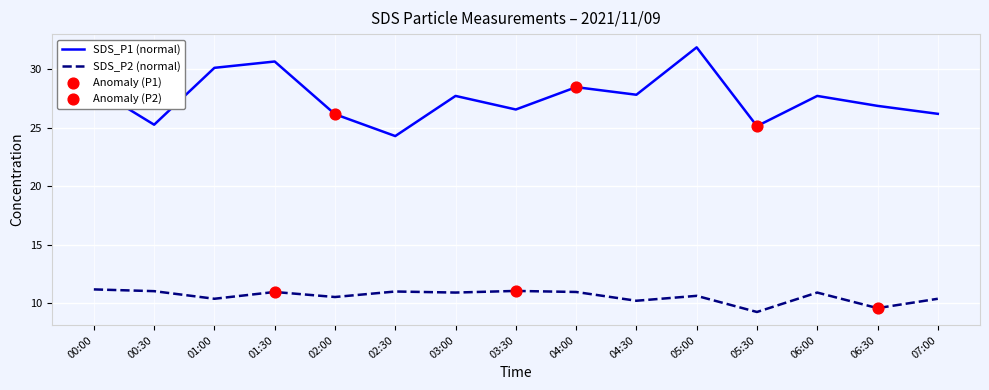

Which series has the largest range (max minus min)?

SDS_P1 (normal)